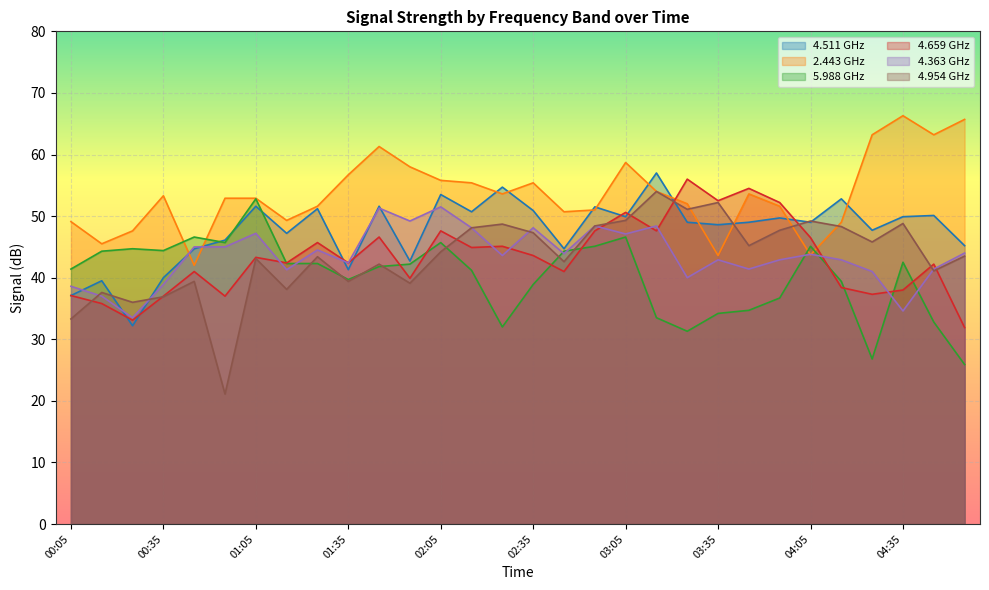

At which category is the sum across all series the highest?

03:05